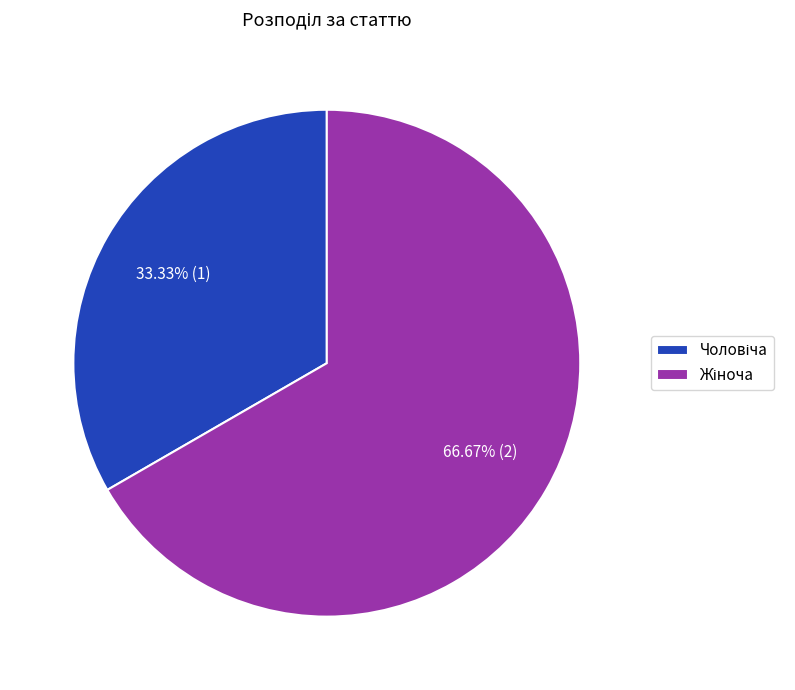

Does any single category account for the majority?

Yes